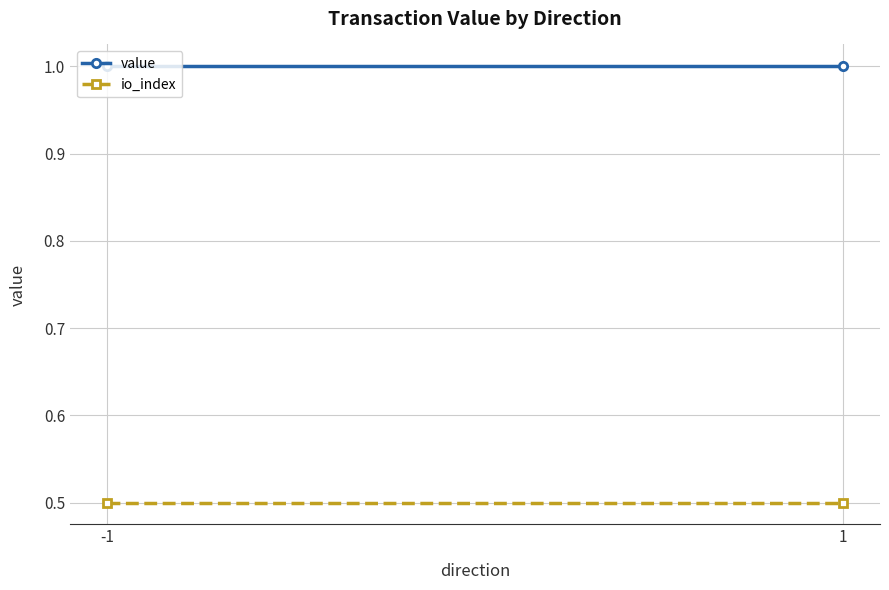

What is the average value of the value series?

1.0